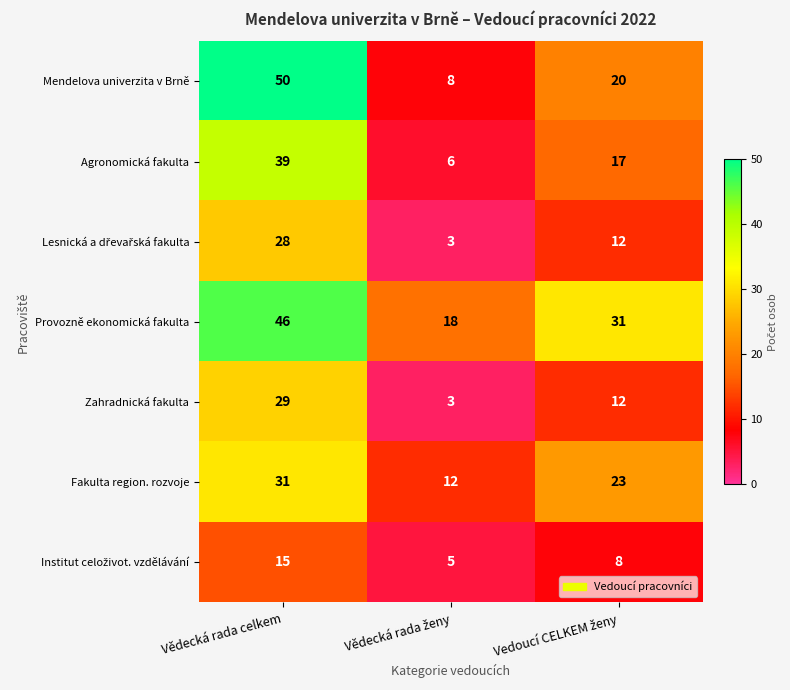

Which series has the widest spread of values?

Mendelova univerzita v Brně